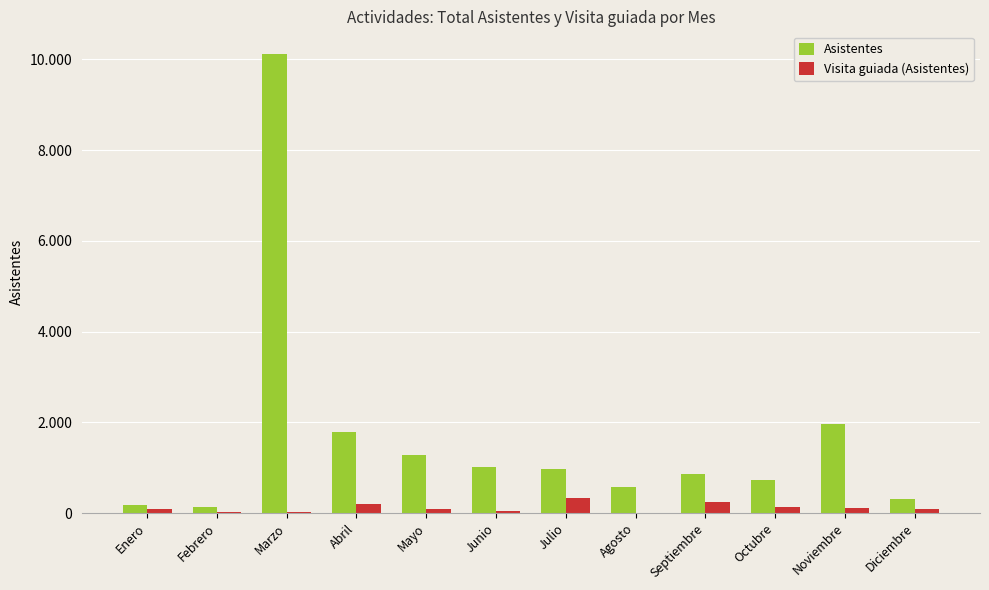

The value of Visita guiada (Asistentes) at Diciembre is 139. True or false?

False